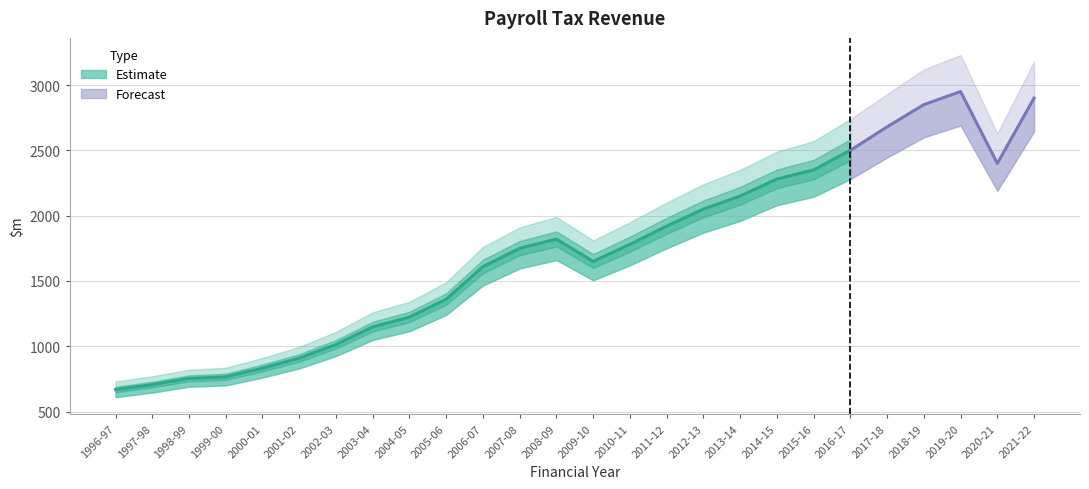

Reading left to right, what are all the values shown in this chart?

668.0	706.1	753.5	765.7	832.6	909.1	1013.4	1148.2	1223.4	1359.6	1609.6	1750.0	1820.0	1650.0	1780.0	1920.0	2050.0	2150.0	2280.0	2350.0	2500.0	2680.0	2850.0	2950.0	2400.0	2900.0